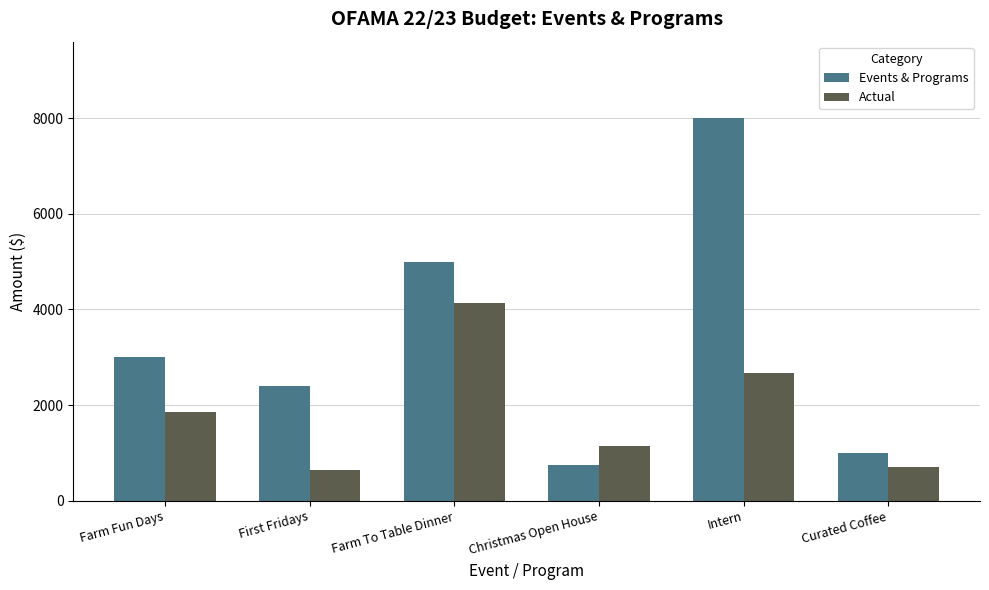

Rank the categories by Events & Programs value from lowest to highest.

Christmas Open House, Curated Coffee, First Fridays, Farm Fun Days, Farm To Table Dinner, Intern